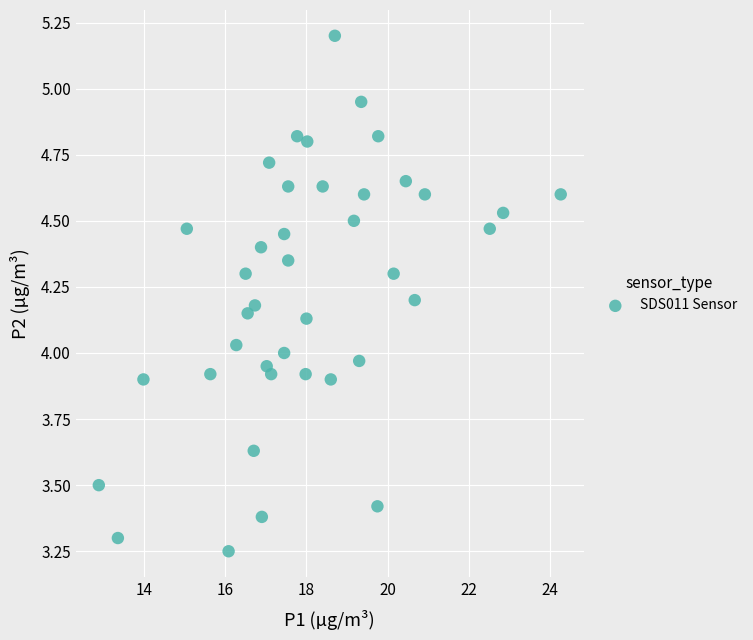

What is the range of X values (max minus min)?

11.4